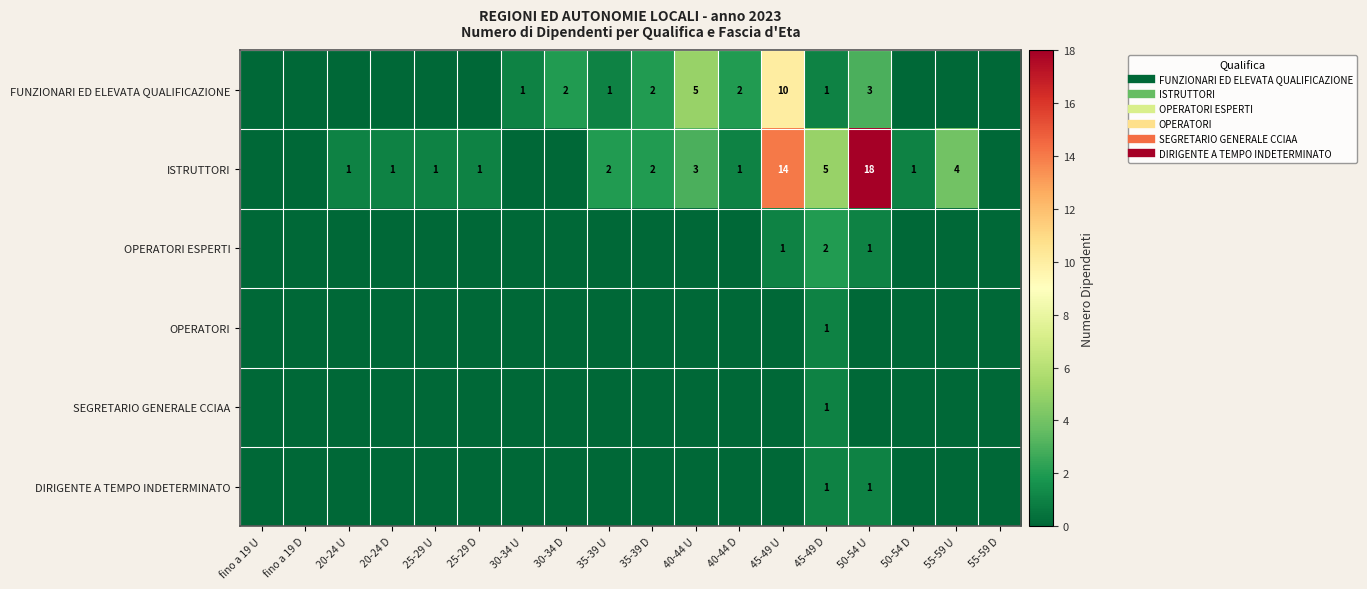

Which series has the largest total across all categories?

ISTRUTTORI